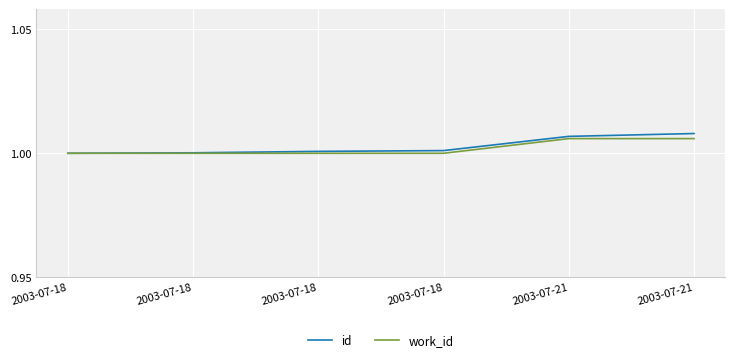

How many work_id values are between 1 and 2?

6